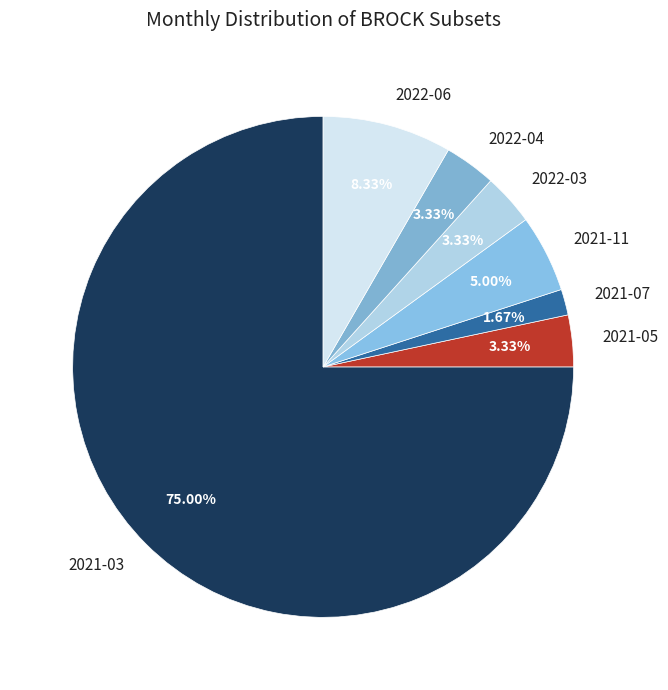

Approximately how many times larger is the value at 2022-03 compared to 2022-06?

0.4